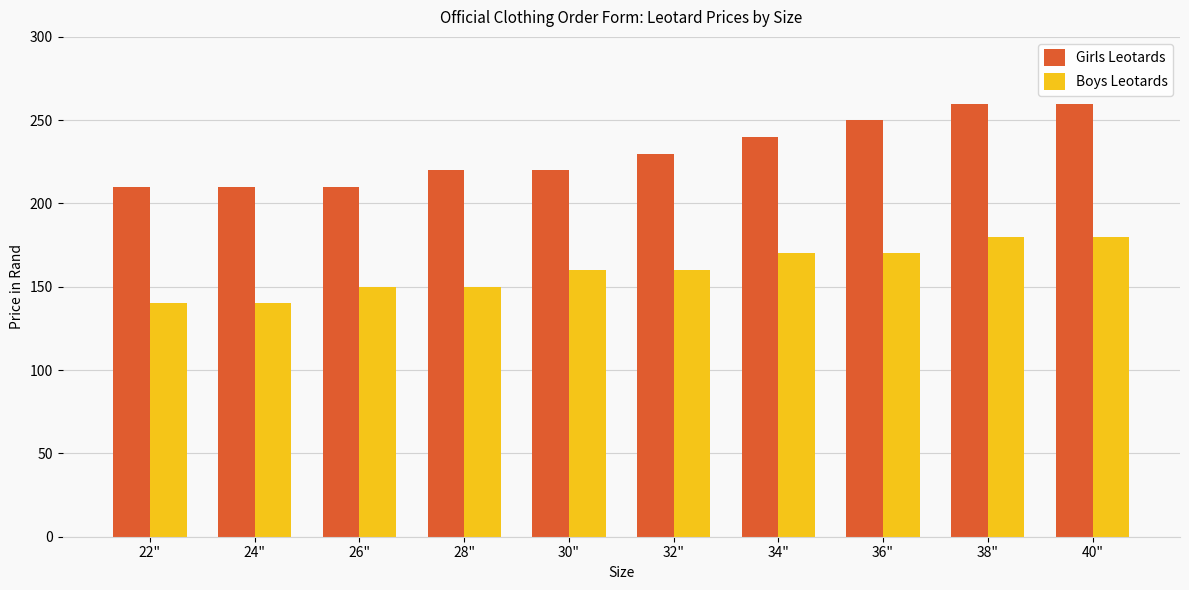

What are all the series names shown in the legend?

Girls Leotards, Boys Leotards